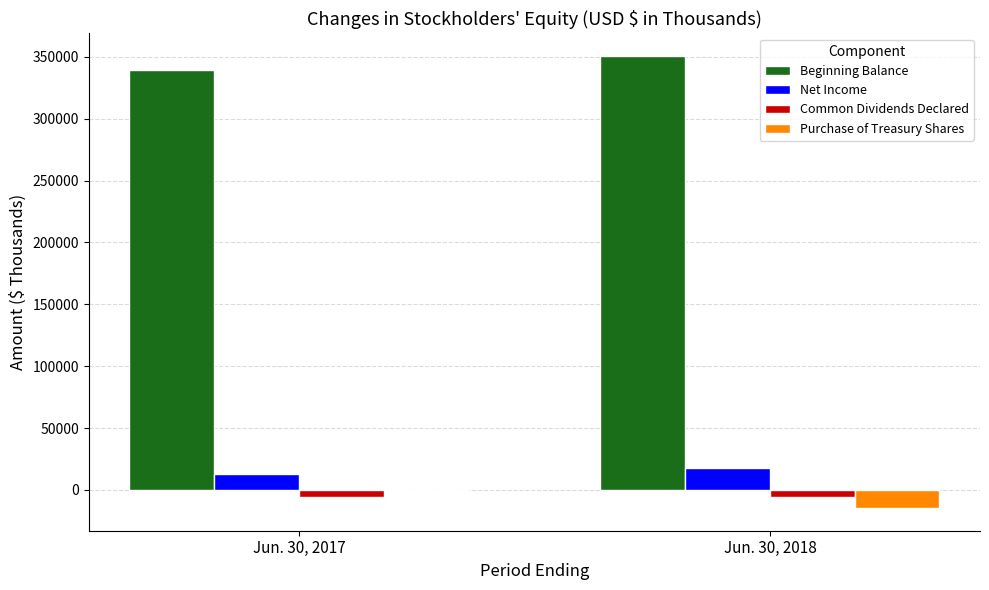

How many categories are shown in the chart?

2